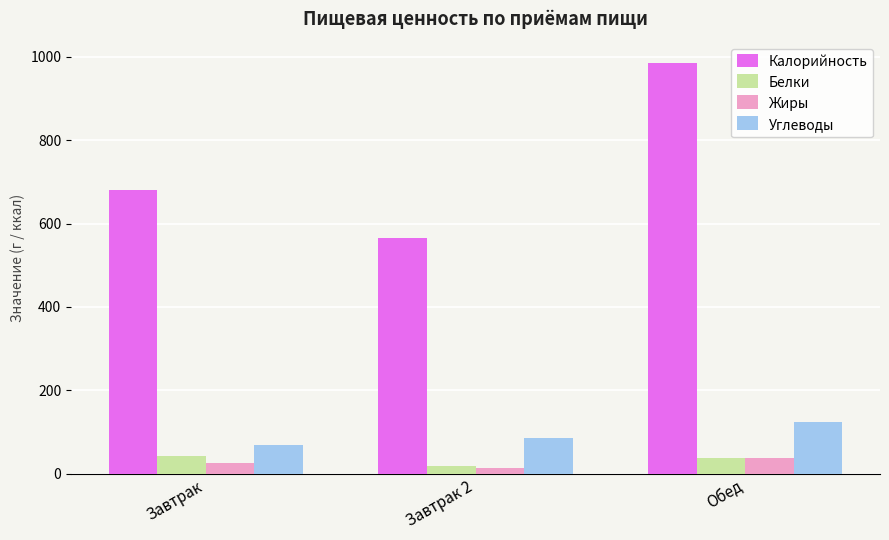

Which series has the largest total across all categories?

Калорийность